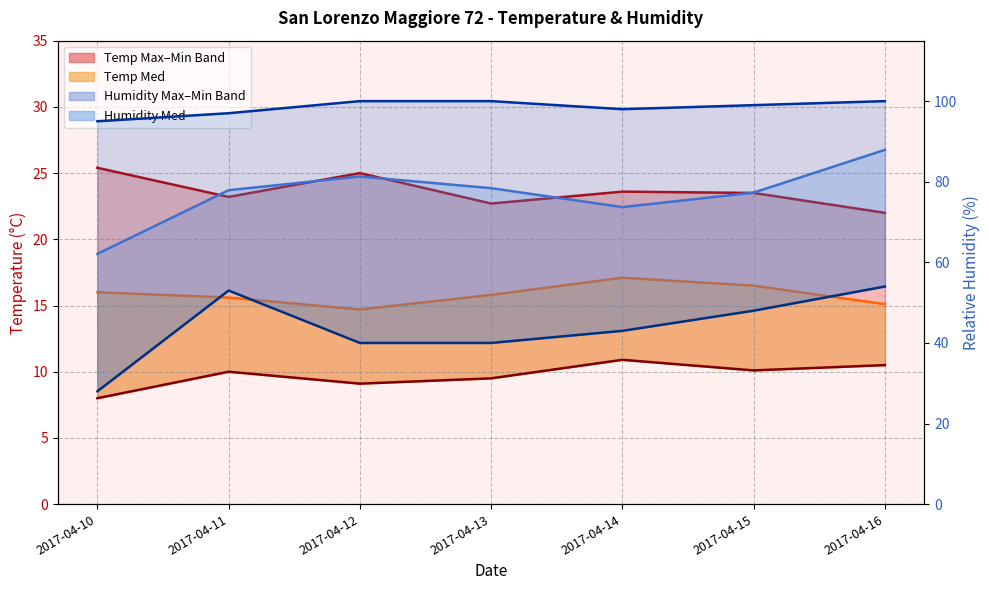

How many data points in Humidity Med are less than 77?

2